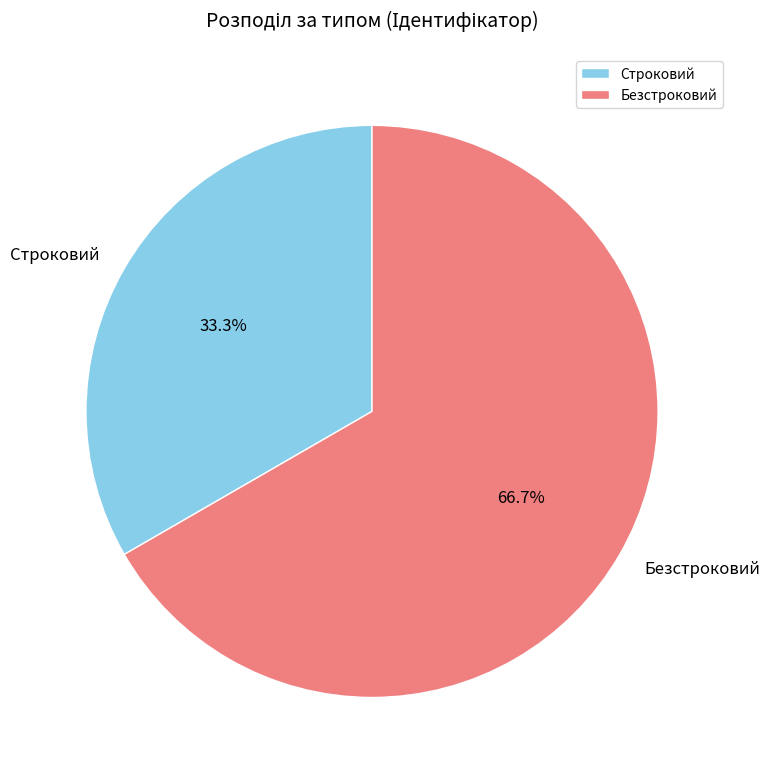

Rank the categories by value from highest to lowest.

Безстроковий, Строковий